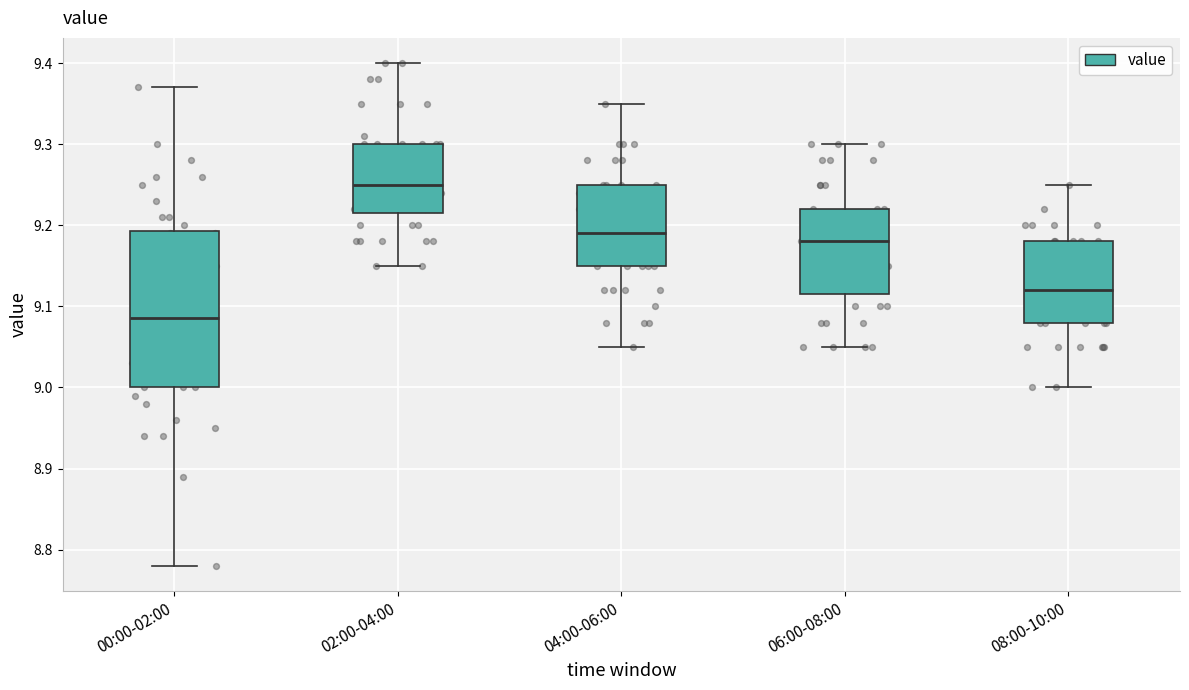

Where does the upper whisker of the box for 04:00-06:00 end on the y-axis? The values are not printed on the chart, so give them approximately, as read against the axis.

9.35